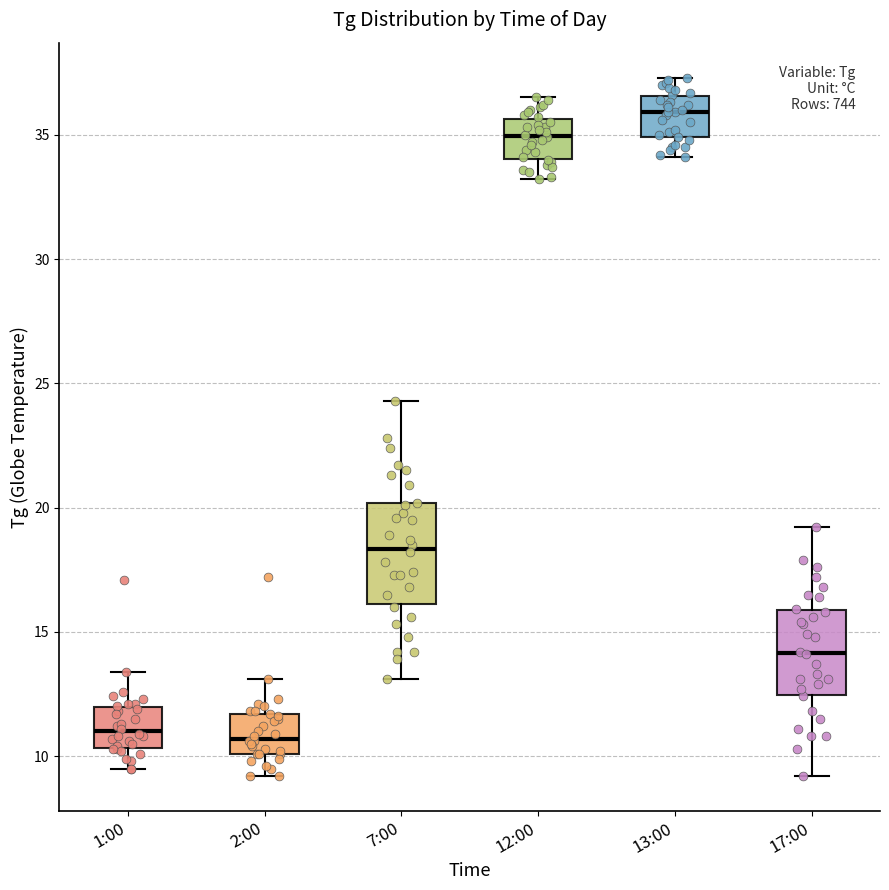

Reading left to right, read every box against the y-axis: the position of its median line, the range the box covers, and the ends of its whiskers. The values are not printed on the chart, so give them approximately, as read against the axis.

1:00: median 11.0, box 10.5 to 12.0, whiskers 9.5 to 13.5
2:00: median 10.5, box 10.0 to 11.5, whiskers 9.0 to 13.0
7:00: median 18.5, box 16.0 to 20.0, whiskers 13.0 to 24.5
12:00: median 35.0, box 34.0 to 35.5, whiskers 33.0 to 36.5
13:00: median 36.0, box 35.0 to 36.5, whiskers 34.0 to 37.5
17:00: median 14.0, box 12.5 to 16.0, whiskers 9.0 to 19.0